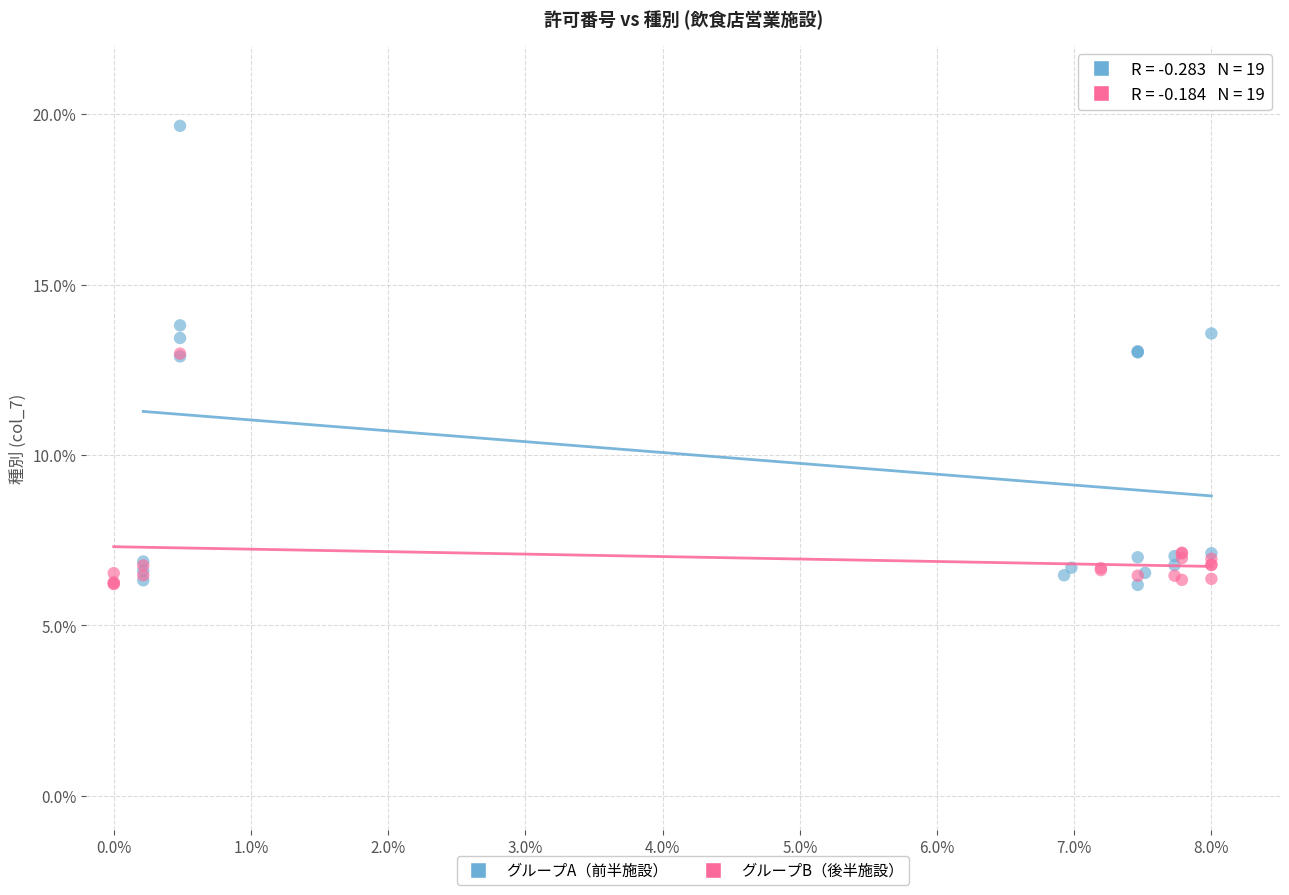

Which series has the largest Y range (max minus min)?

グループA（前半施設）